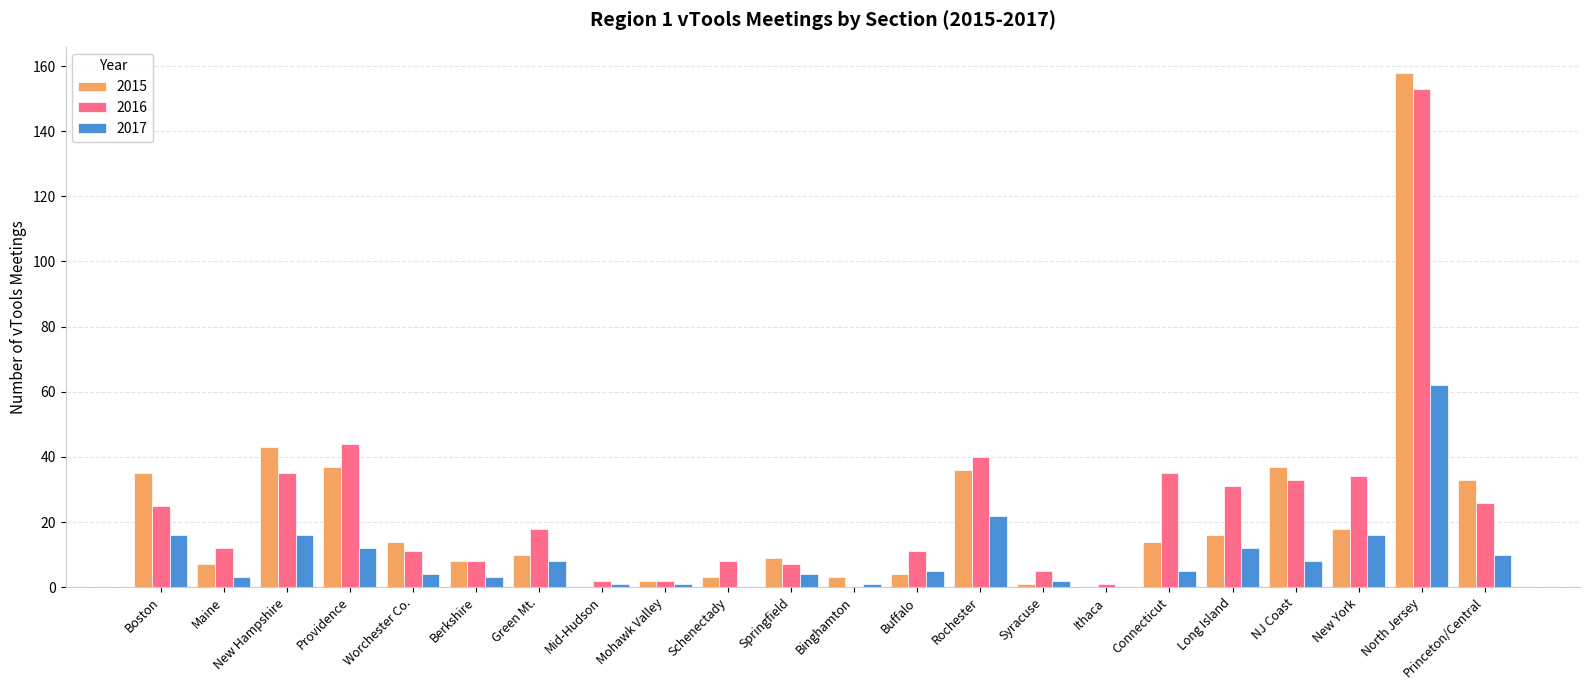

Where is 2015 nearest to the value 79?

New Hampshire